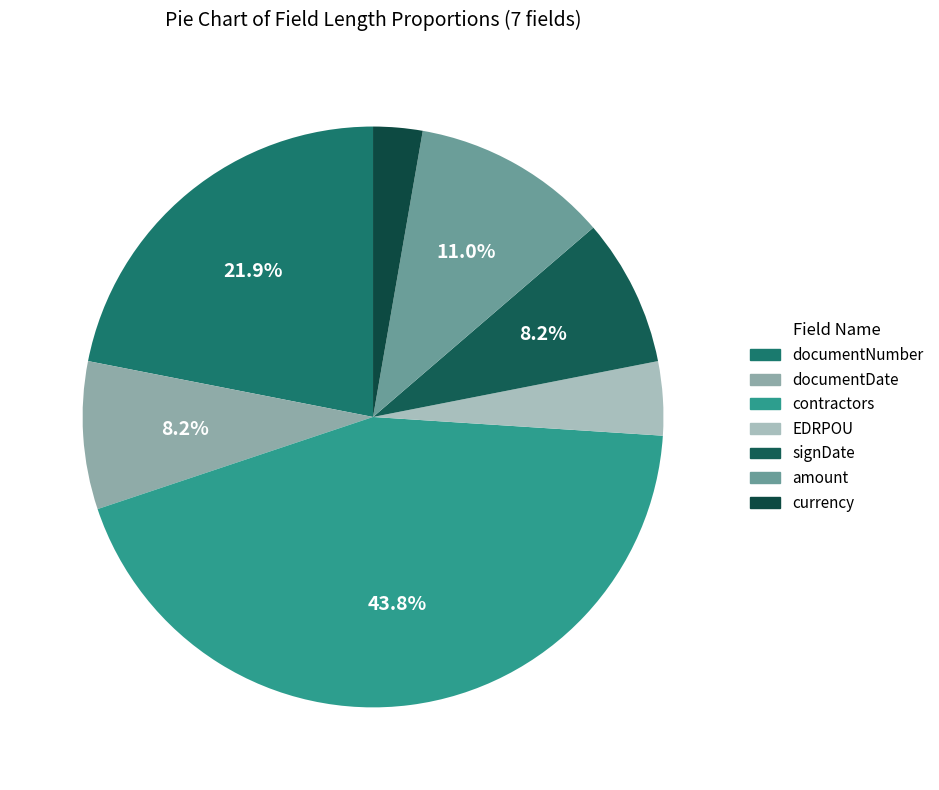

How many slices are in this pie chart?

7